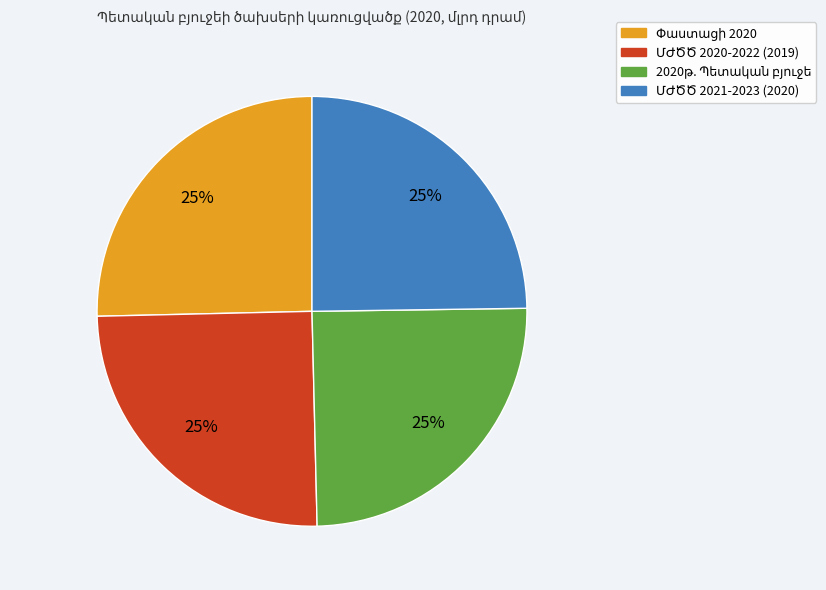

To the nearest percent, what is the average slice percentage?

25%